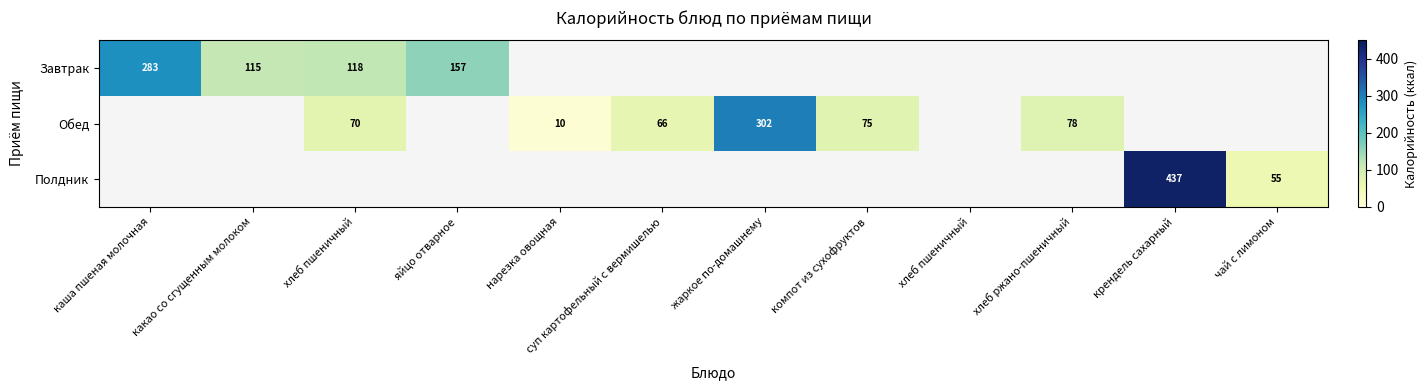

What is the minimum value shown in the chart?

10.5